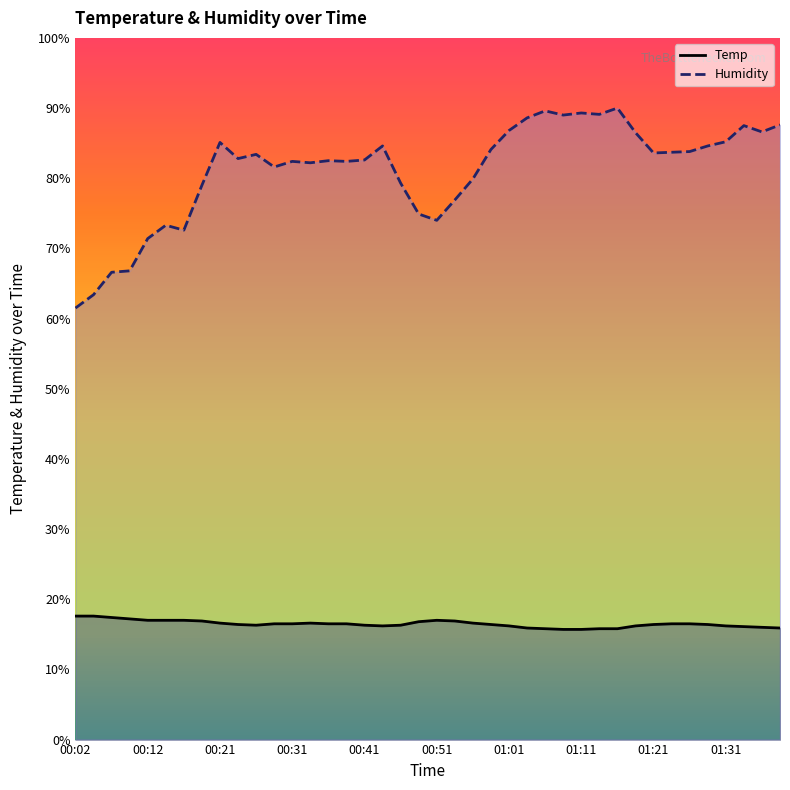

Where does the Humidity series first go above 83?

00:21